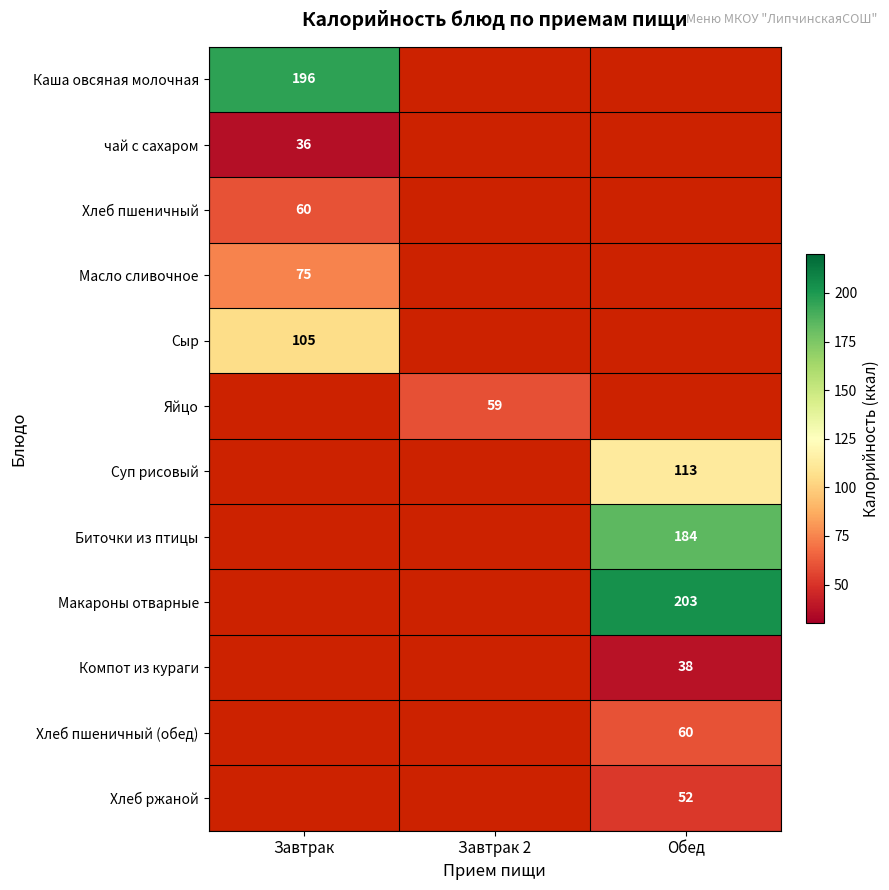

Is it true that Масло сливочное equals 75 at Завтрак?

True